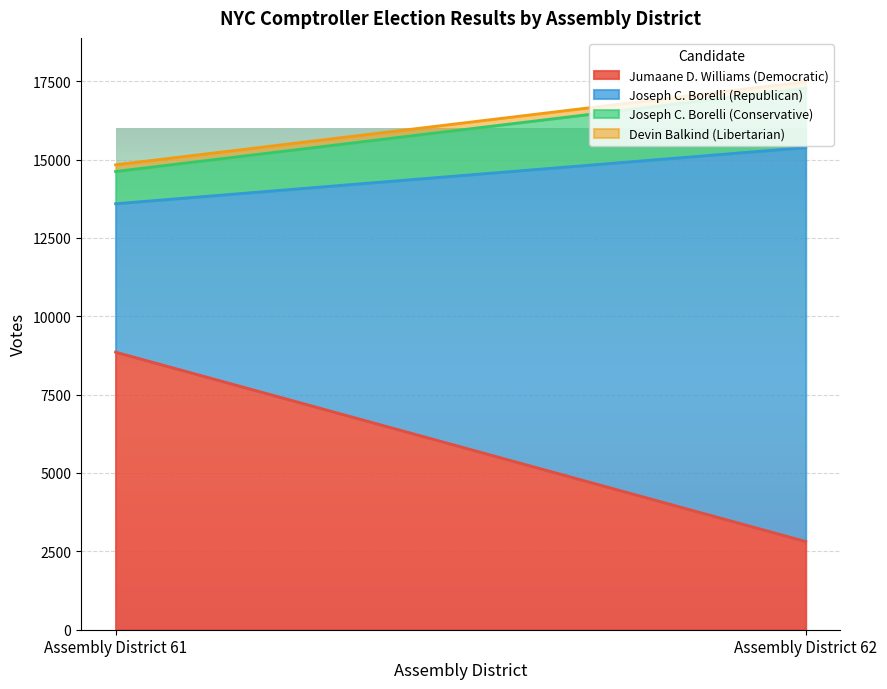

Which series has the largest range (max minus min)?

Joseph C. Borelli (Republican)